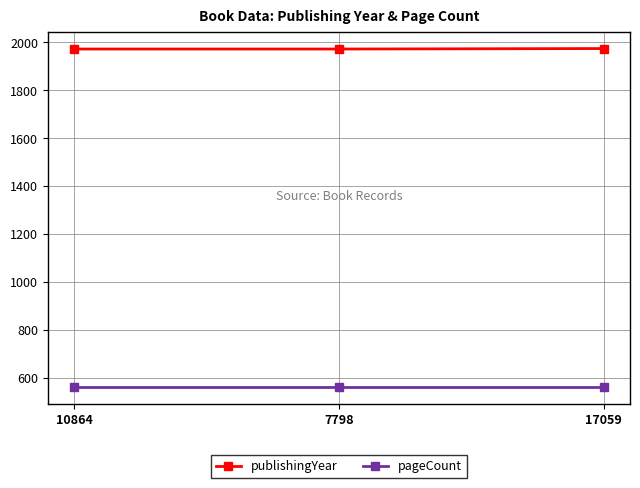

What position from the right is 10864?

3